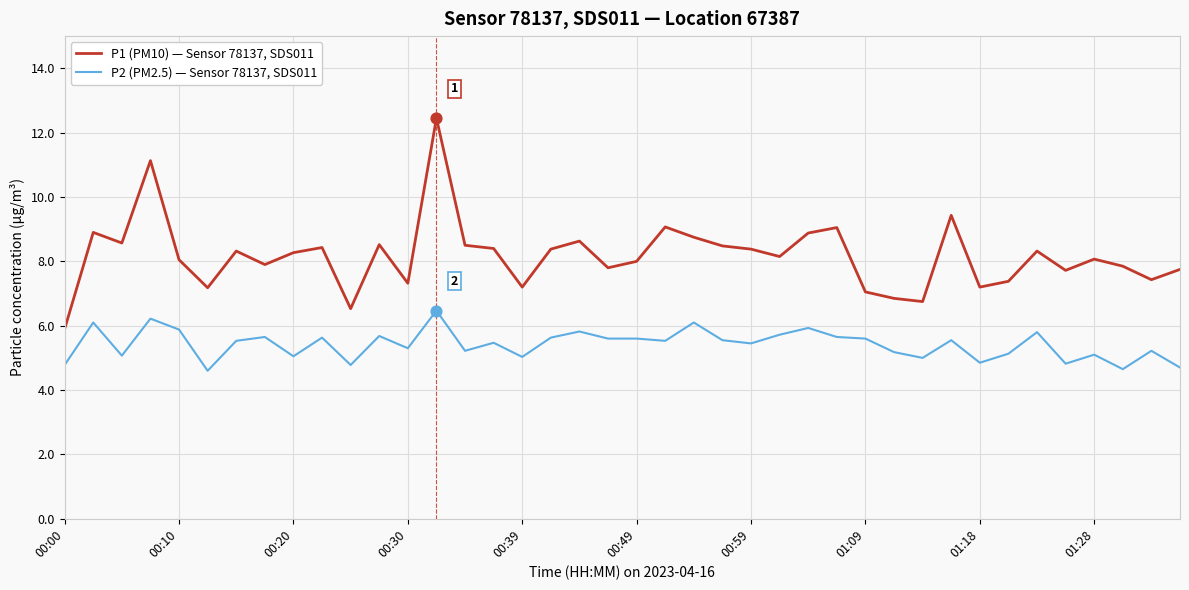

Which series has the largest total across all categories?

P1 (PM10) — Sensor 78137, SDS011